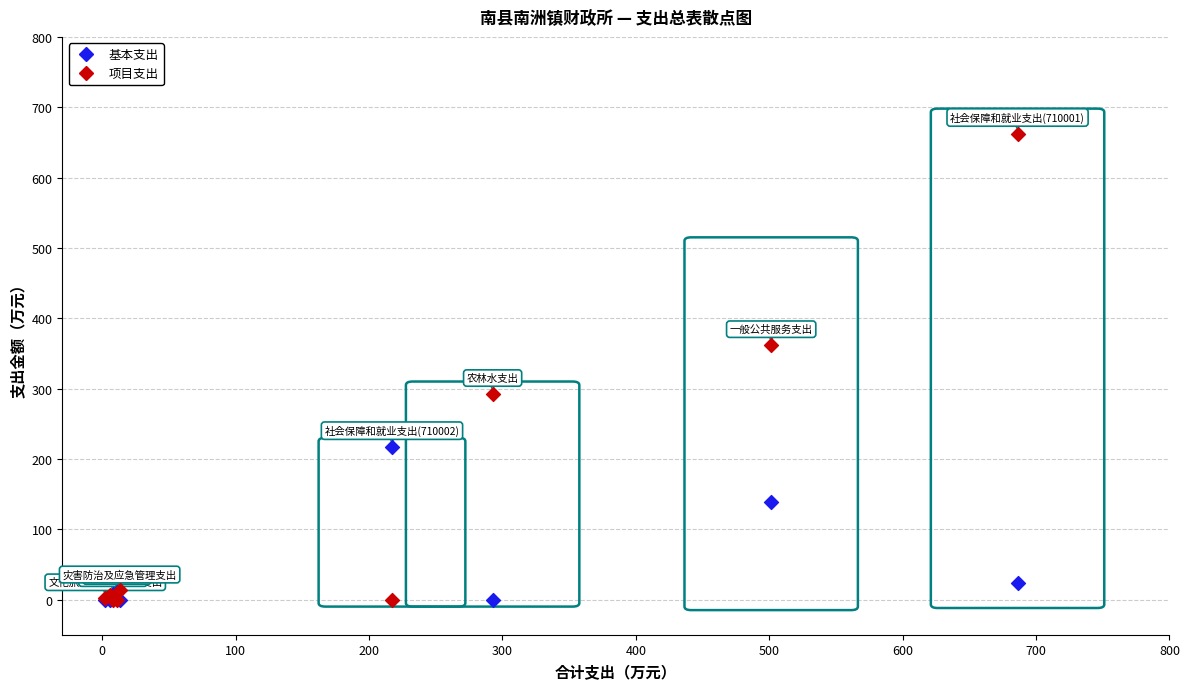

In the 基本支出 series, what Y value is closest to 108?

139.4